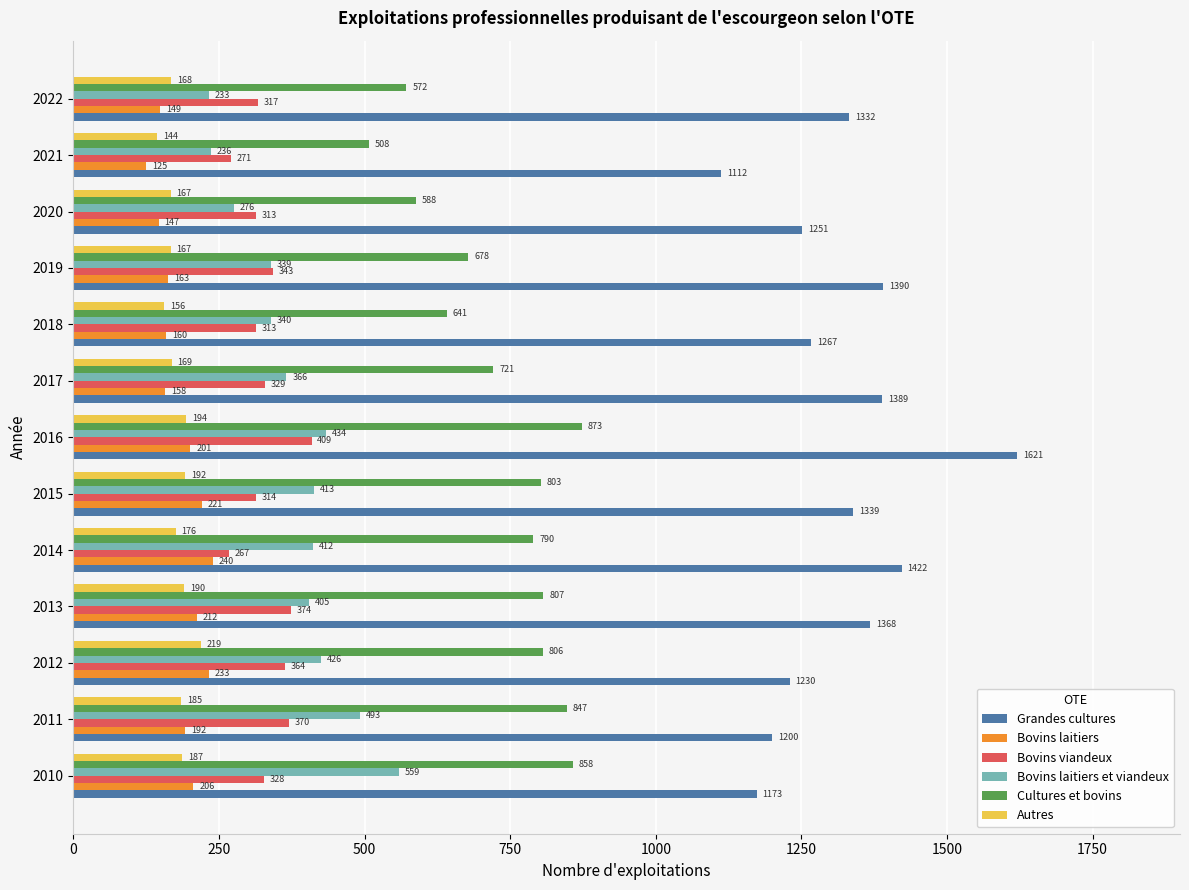

Is the value of Bovins viandeux at 2012 greater than the value of Bovins laitiers et viandeux at 2012?

No